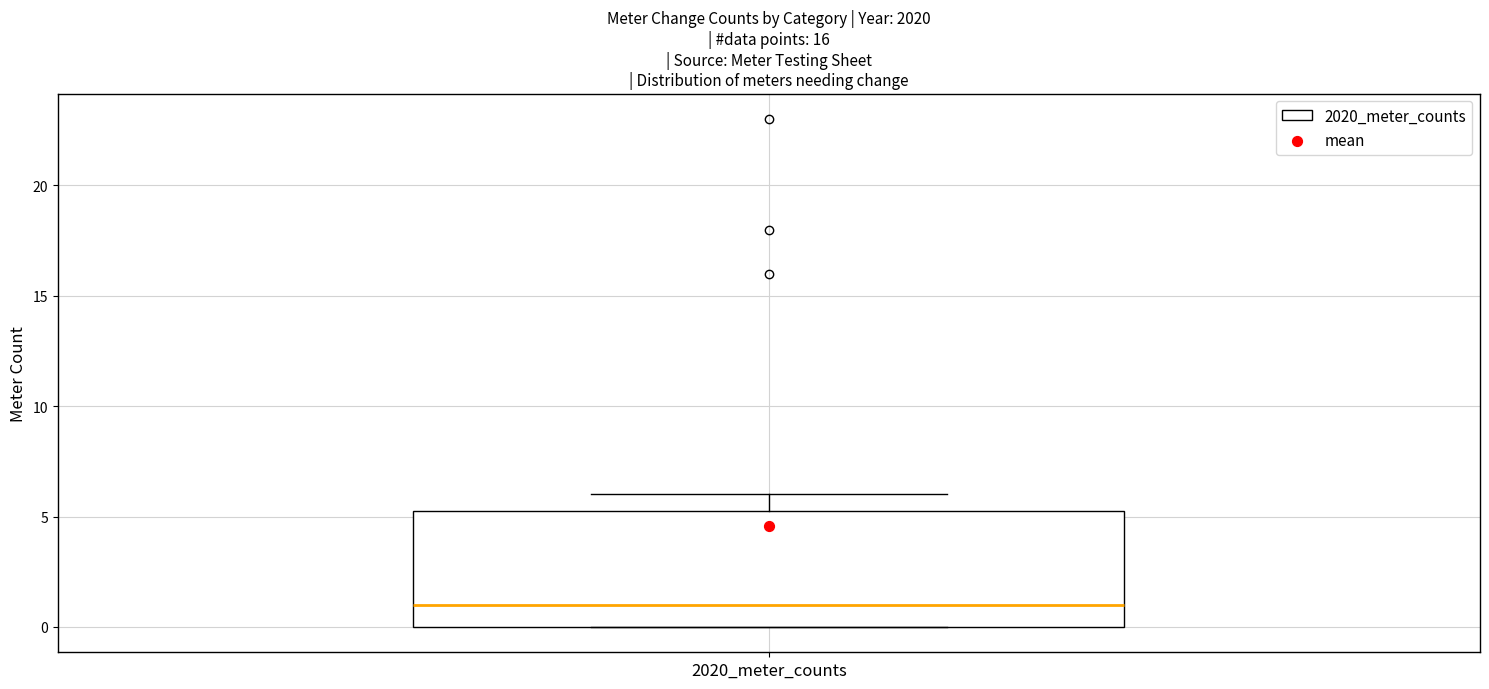

Where is the upper edge of the box for 2020_meter_counts on the y-axis? The values are not printed on the chart, so give them approximately, as read against the axis.

5.5